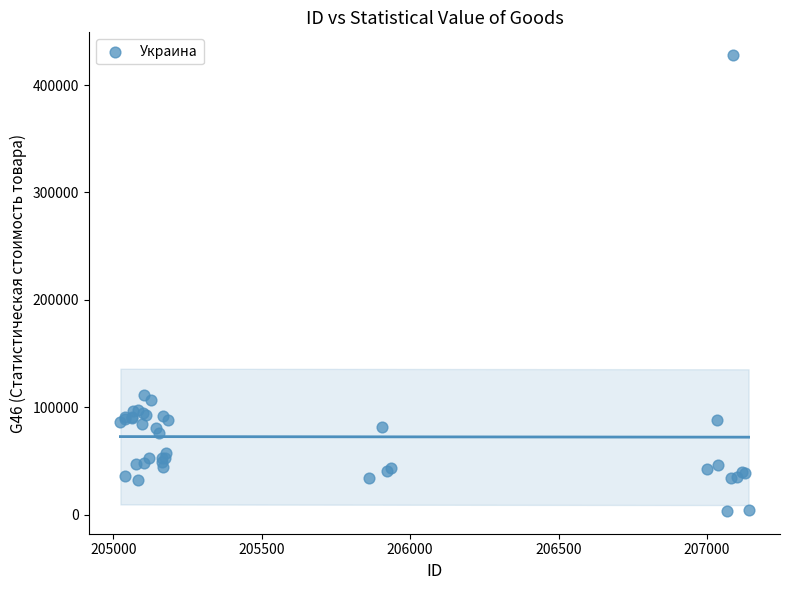

What Y value in the scatter plot is closest to 215692?

111700.0